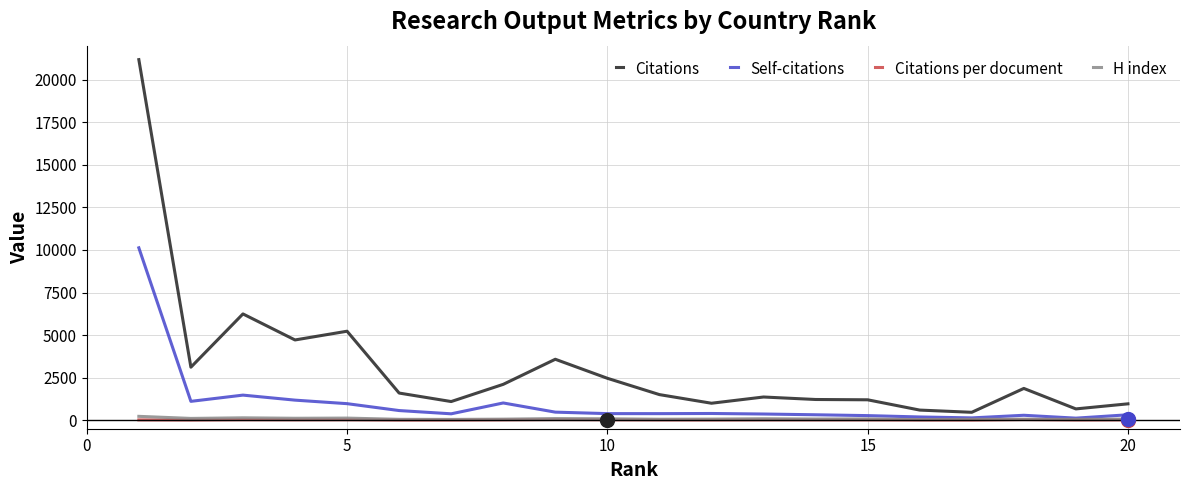

Which series has the largest total across all categories?

Citations